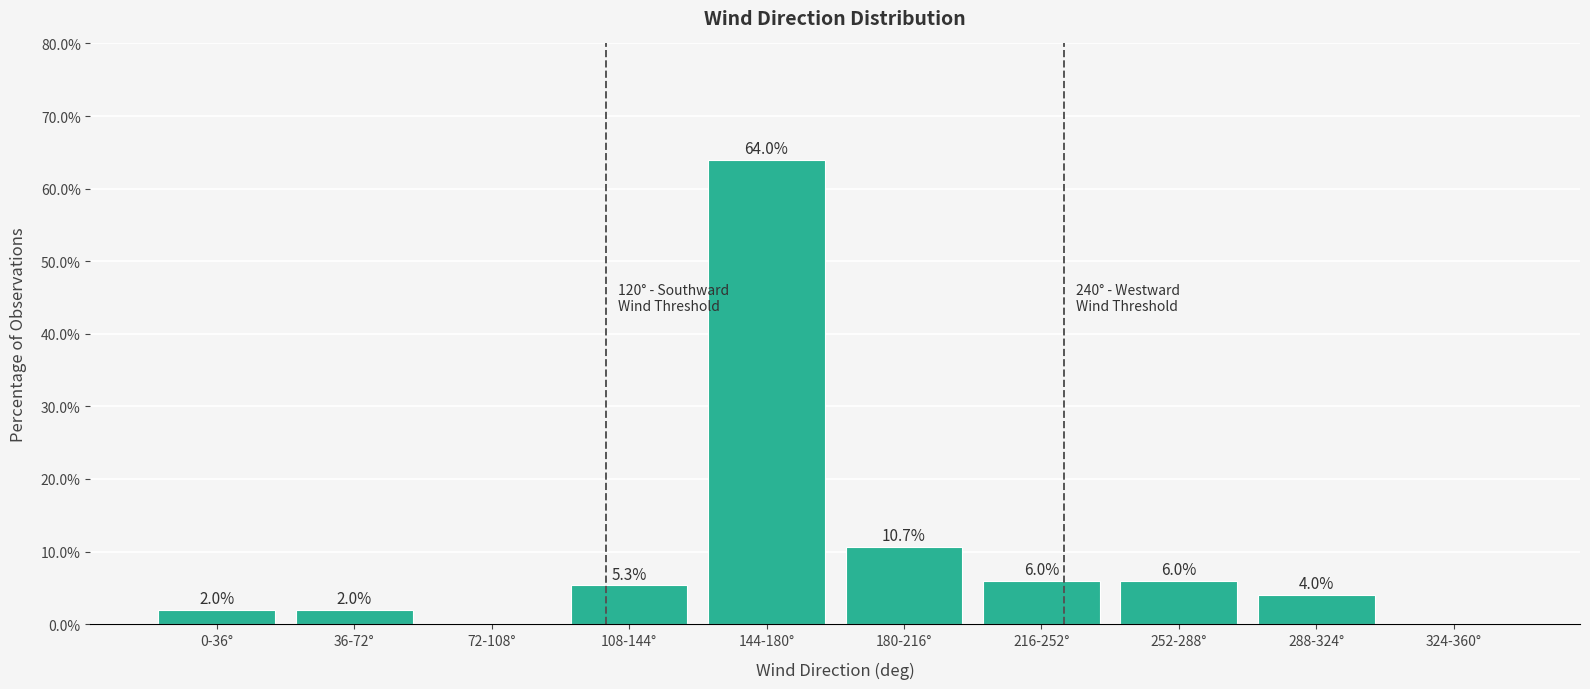

Reading left to right, transcribe all the data shown in this chart.

0-36°=2.0	36-72°=2.0	72-108°=0.0	108-144°=5.3	144-180°=64.0	180-216°=10.7	216-252°=6.0	252-288°=6.0	288-324°=4.0	324-360°=0.0